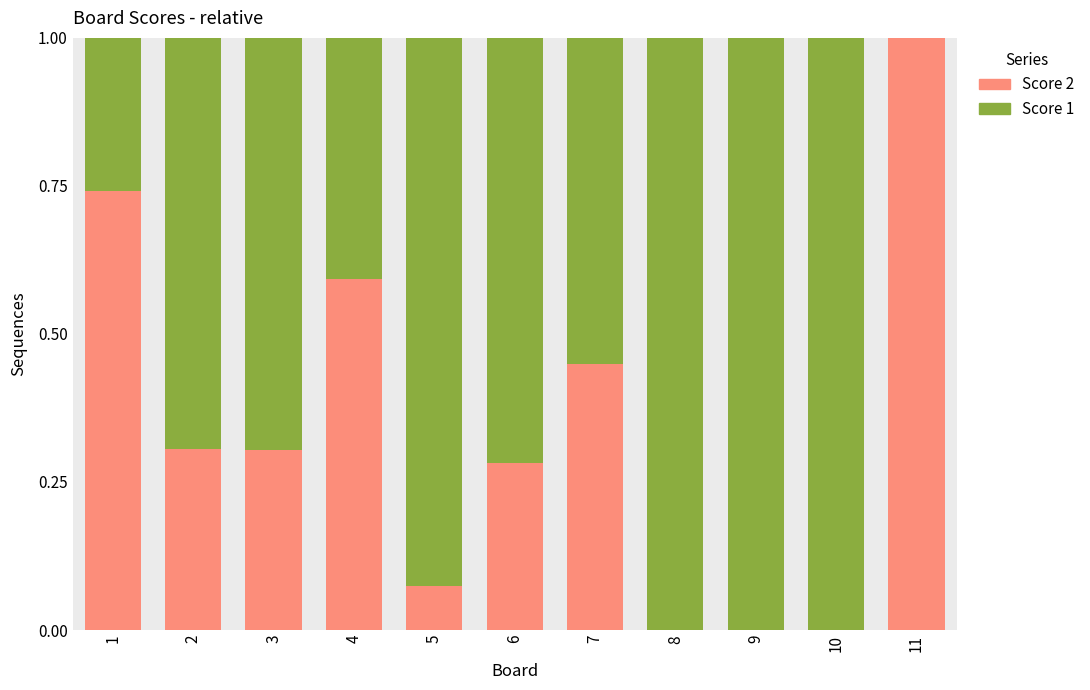

The value of Score 2 at 3 is 0.4. True or false?

False